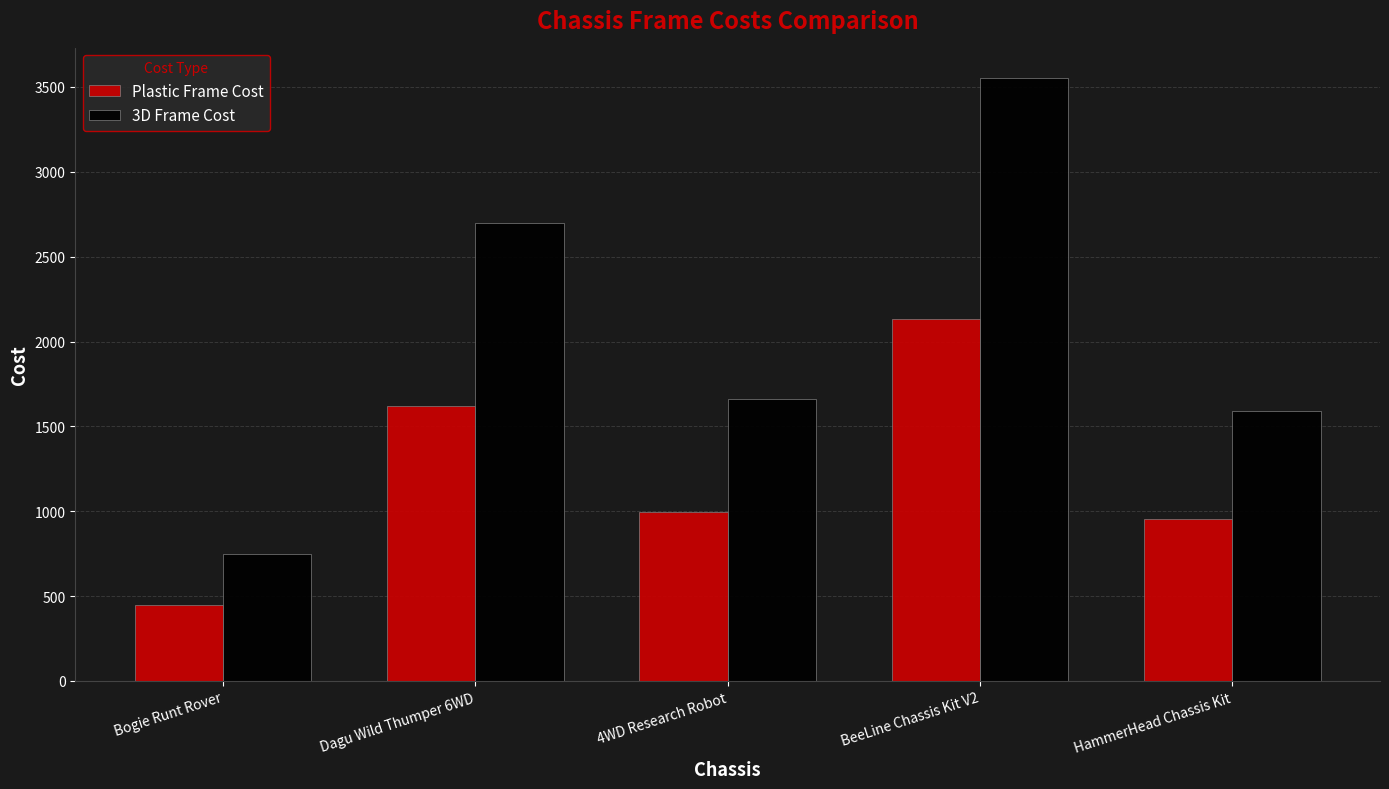

Reading left to right, extract all data points from this chart.

Plastic Frame Cost: 448.4	1621.6	996.4	2135.0	955.9
3D Frame Cost: 746.6	2700.3	1659.2	3555.2	1591.7